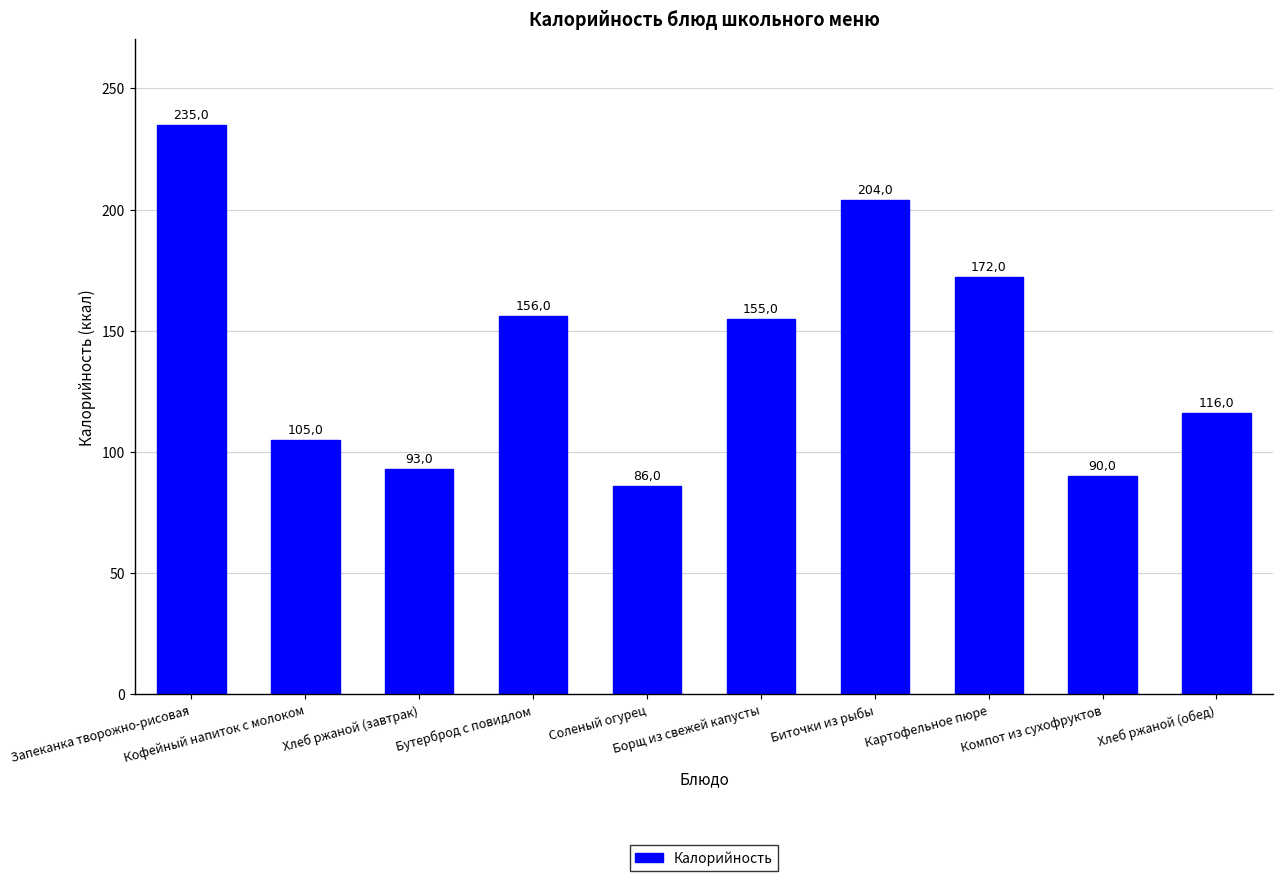

The chart shows a value of 90 at Компот из сухофруктов. True or false?

True